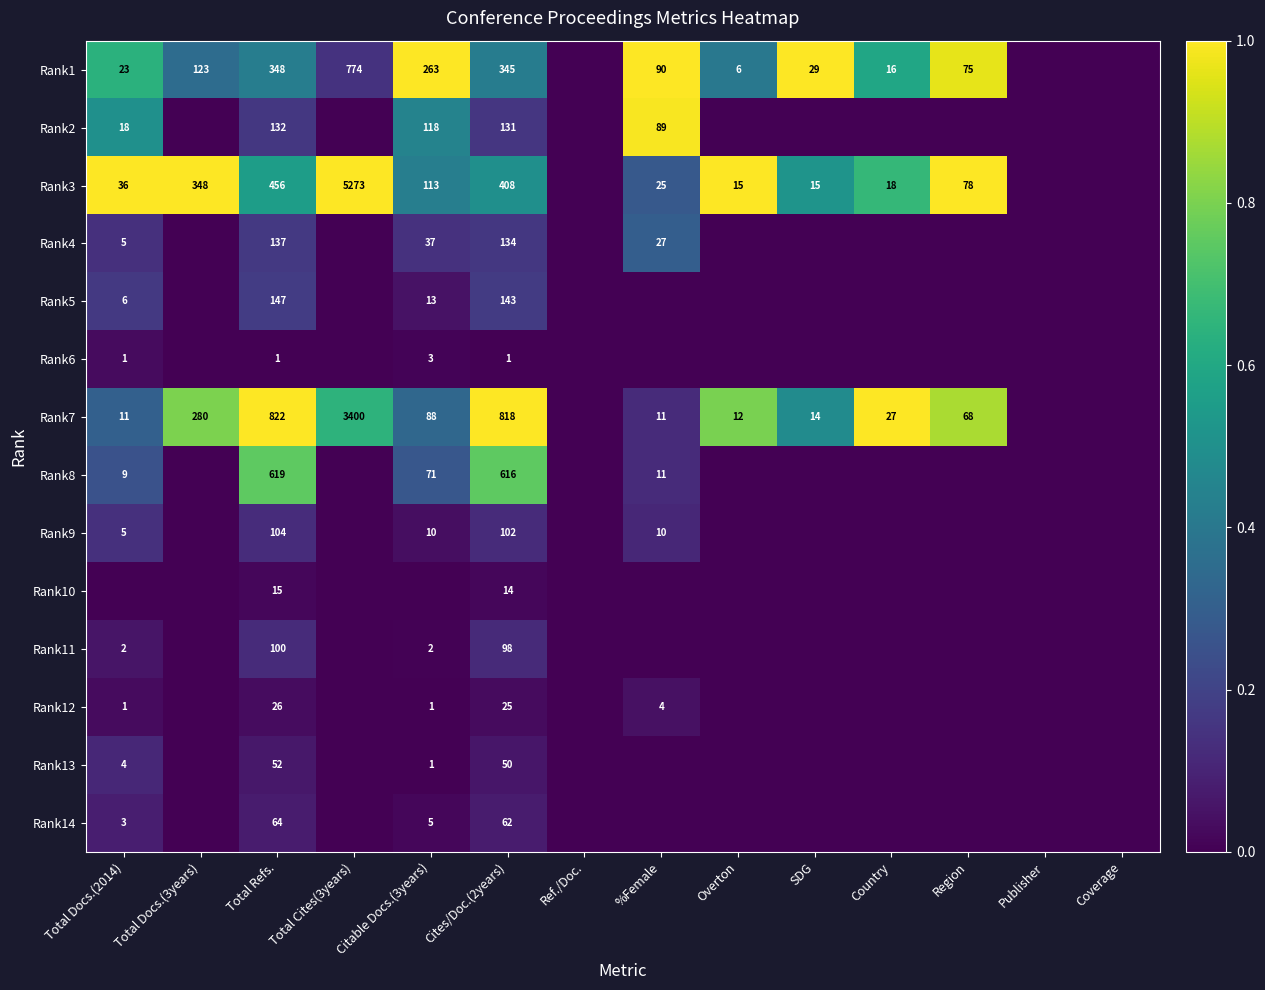

What is the sum of the Rank3 values at SDG and Total Docs.(3years)?

363